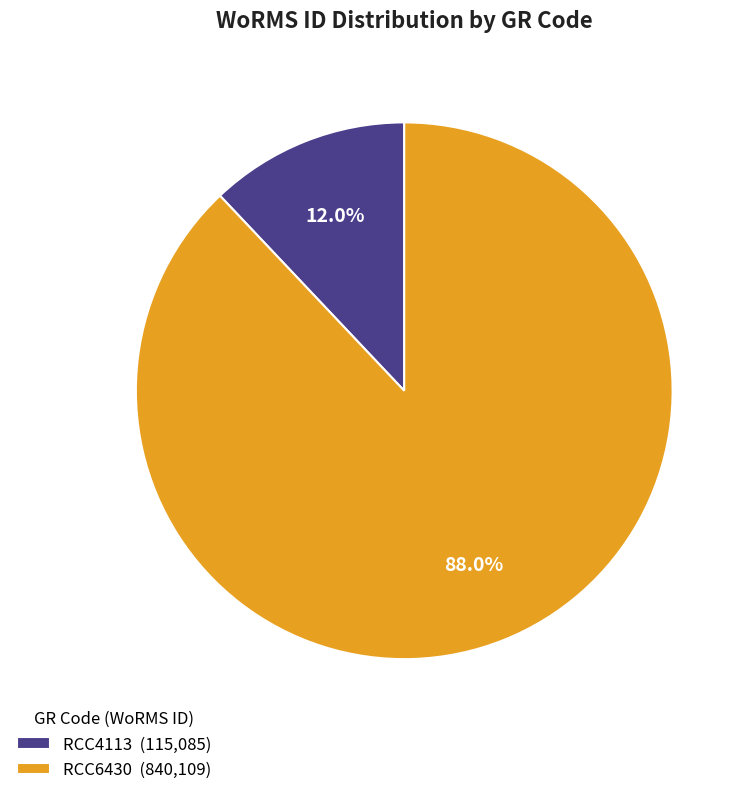

What percentage do RCC4113 and RCC6430 together represent?

100.0%